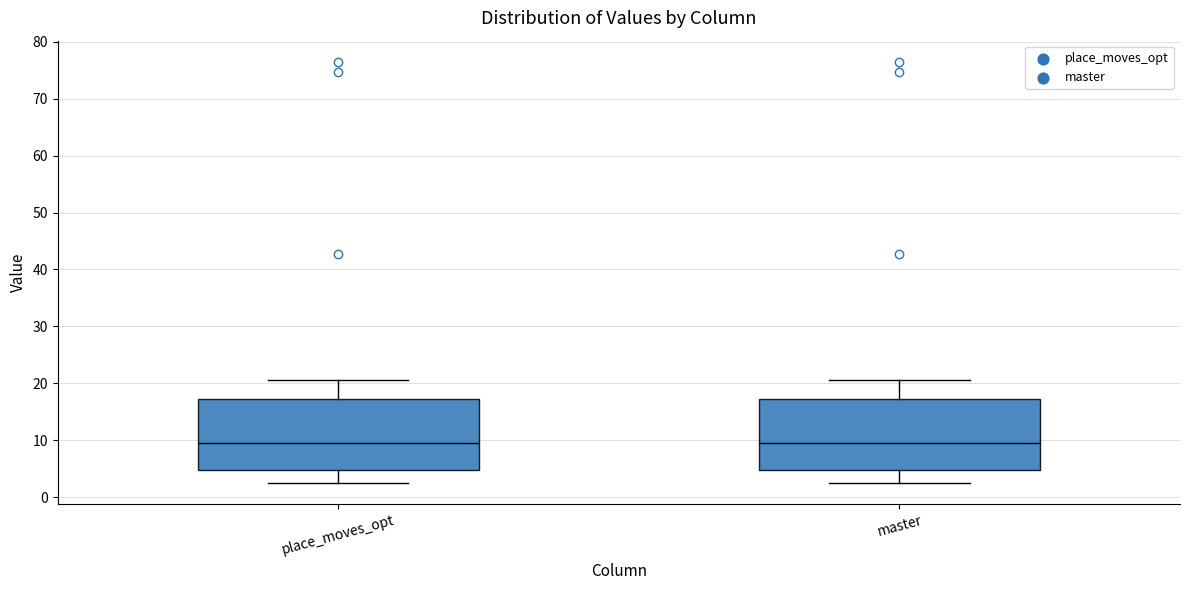

Where does the lower whisker of the box for place_moves_opt end on the y-axis? The values are not printed on the chart, so give them approximately, as read against the axis.

2